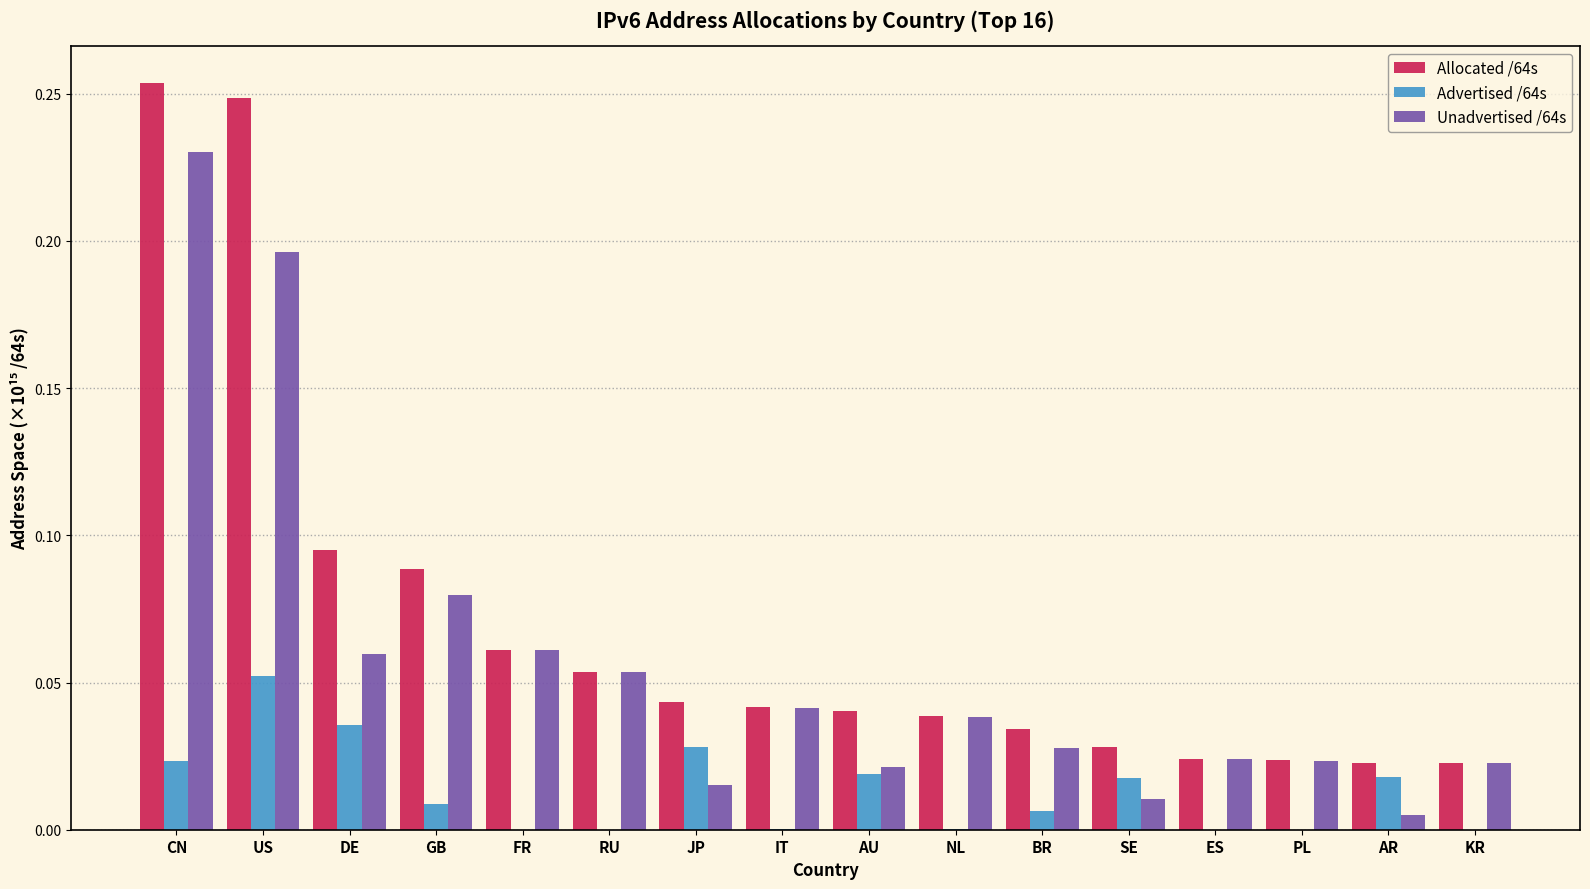

At which category is the sum across all series the highest?

CN